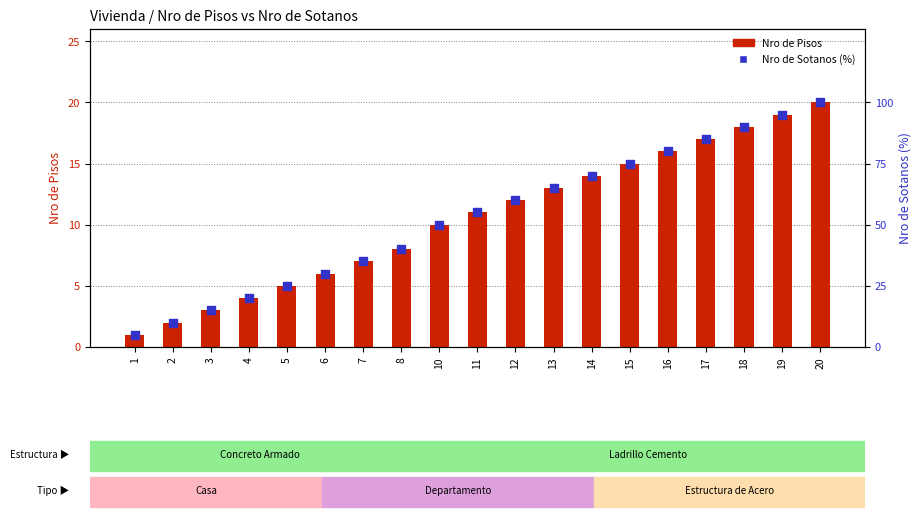

What are all the series names shown in the legend?

Nro de Pisos, Nro de Sotanos (%)